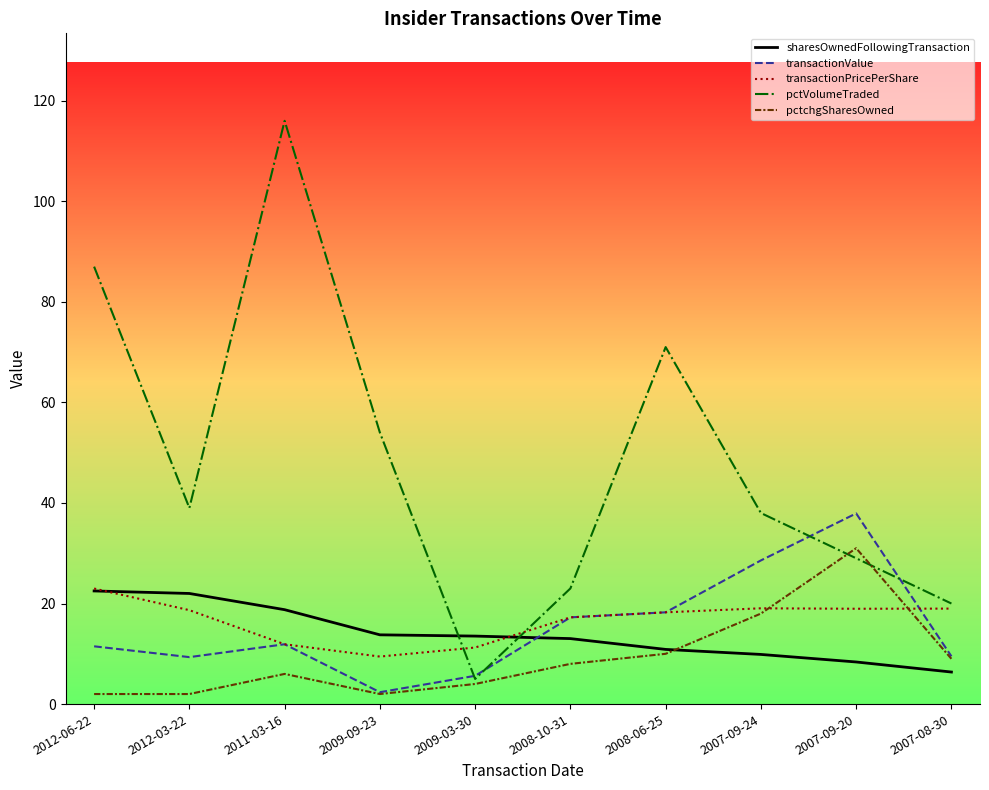

Count the number of data series in this chart.

5